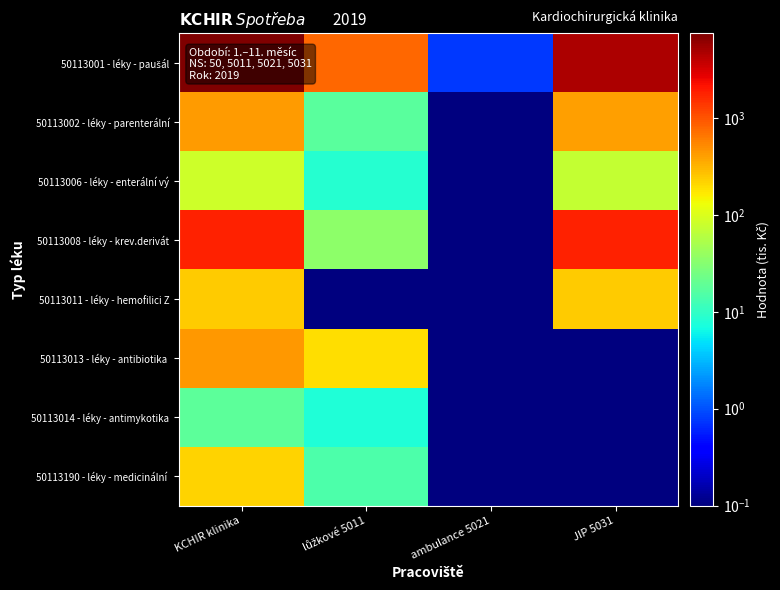

What is the greatest value displayed?

7518.7